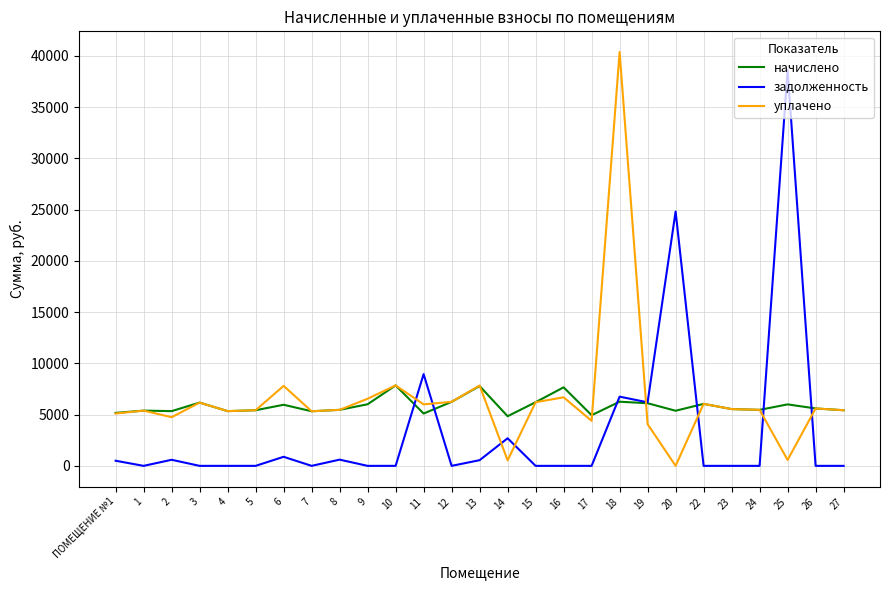

Does the chart display data point markers on the line(s)?

No